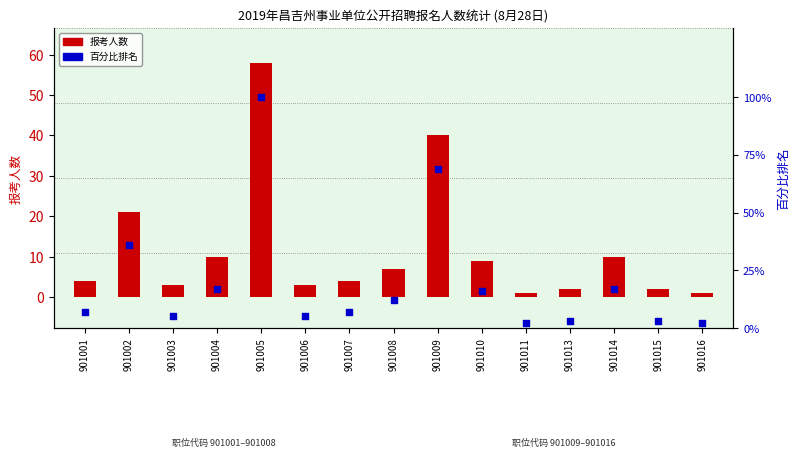

What are all the series names shown in the legend?

报考人数, 百分比排名